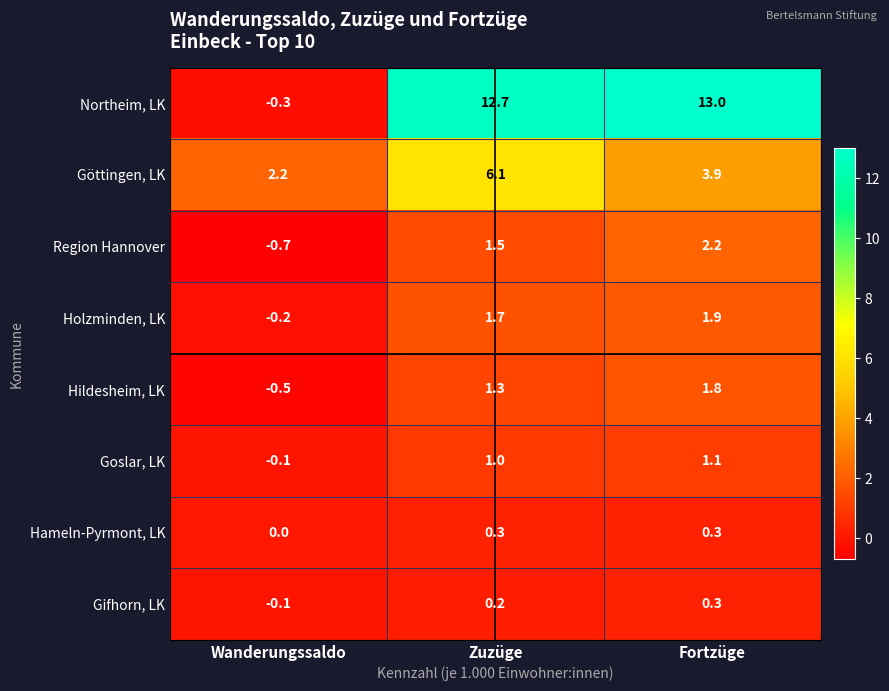

What is the spread (max minus min) of values at Wanderungssaldo?

2.9